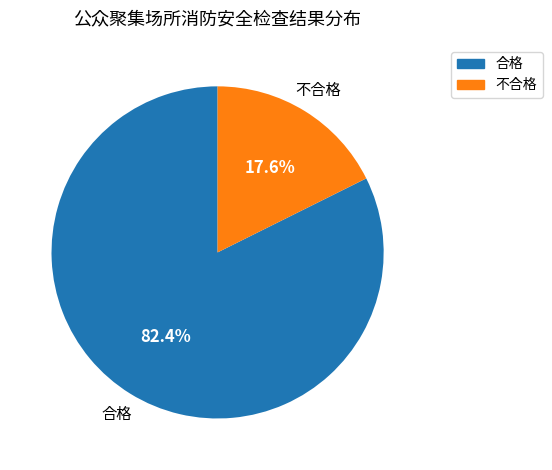

Do 不合格 and 合格 together represent more than half of the pie?

Yes